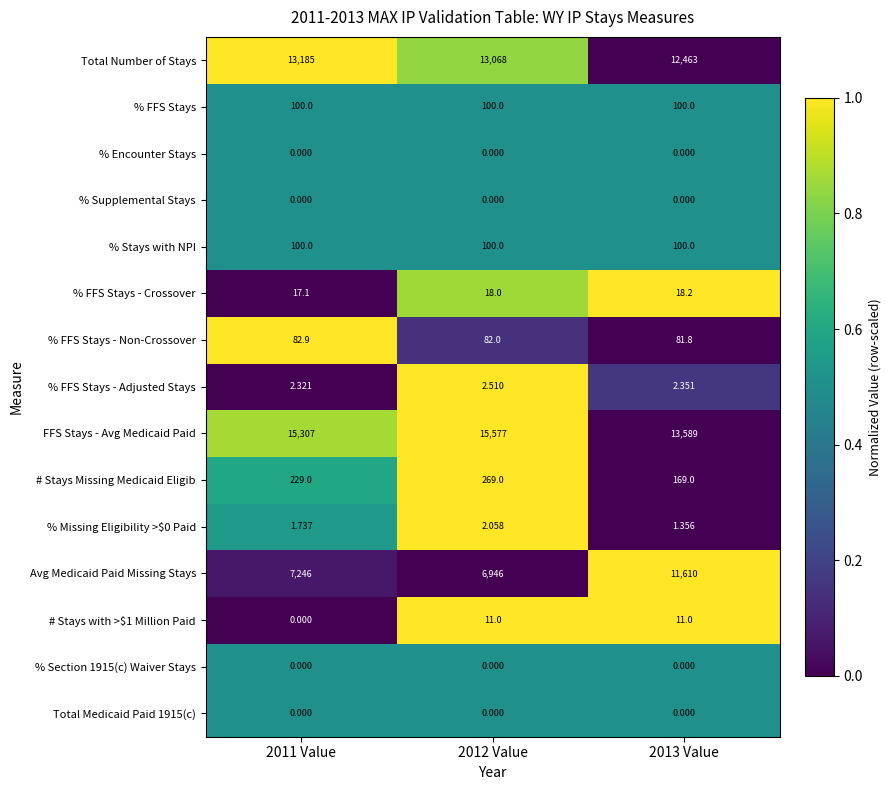

At which category does the chart reach its peak across all series?

2012 Value